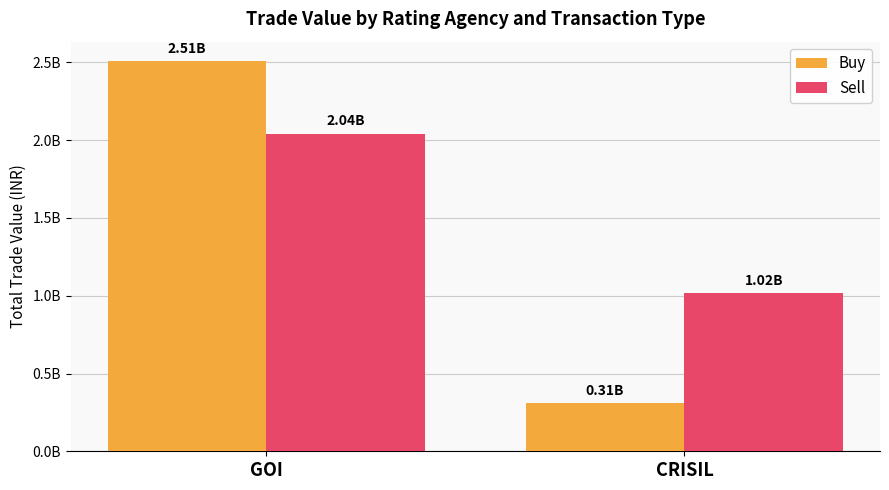

Reading left to right, extract all data points from this chart.

Buy: GOI=2508319379.1	CRISIL=309107283.6
Sell: GOI=2041572964.2	CRISIL=1016490239.7